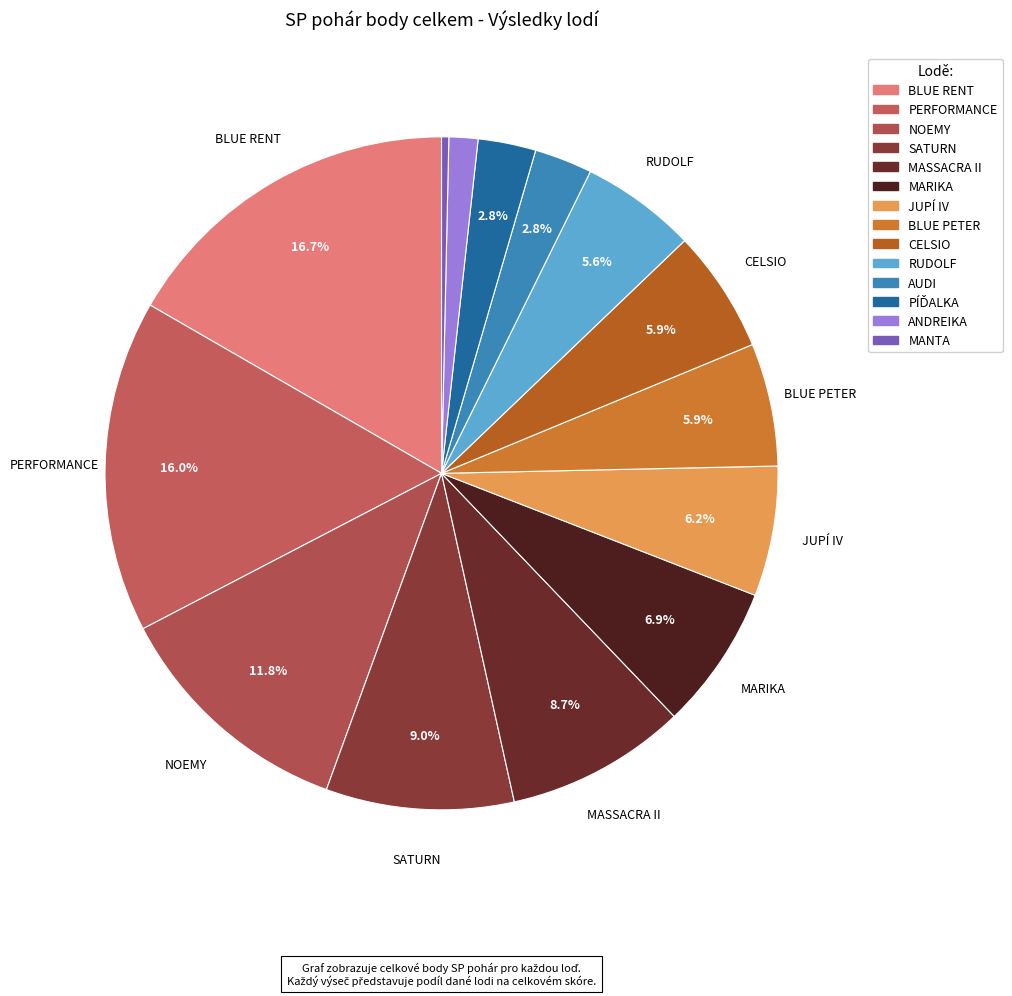

How many segments does this pie chart have?

14